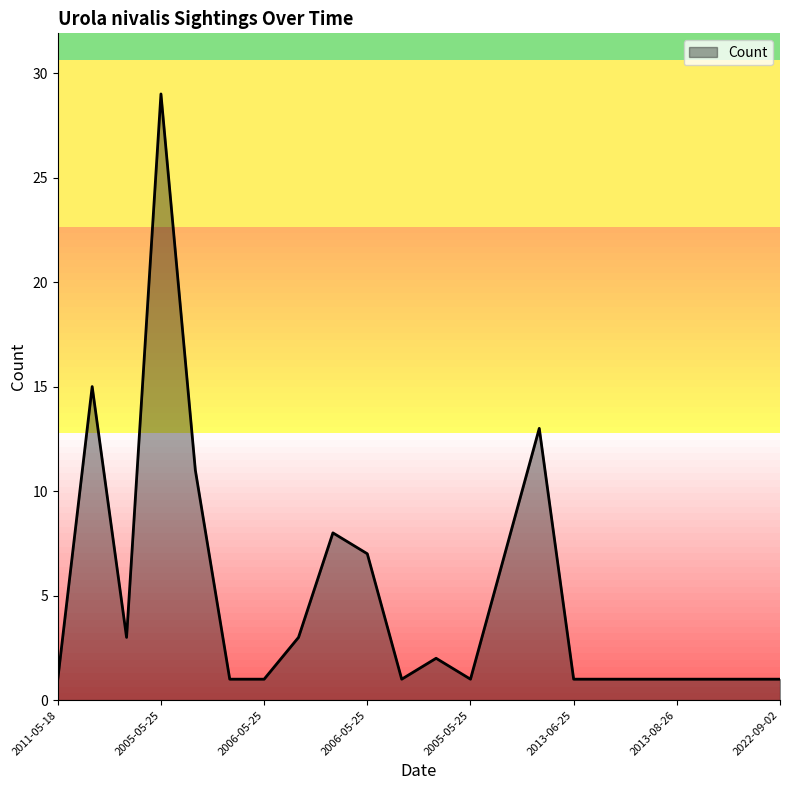

What is the difference between the maximum and minimum values?

28